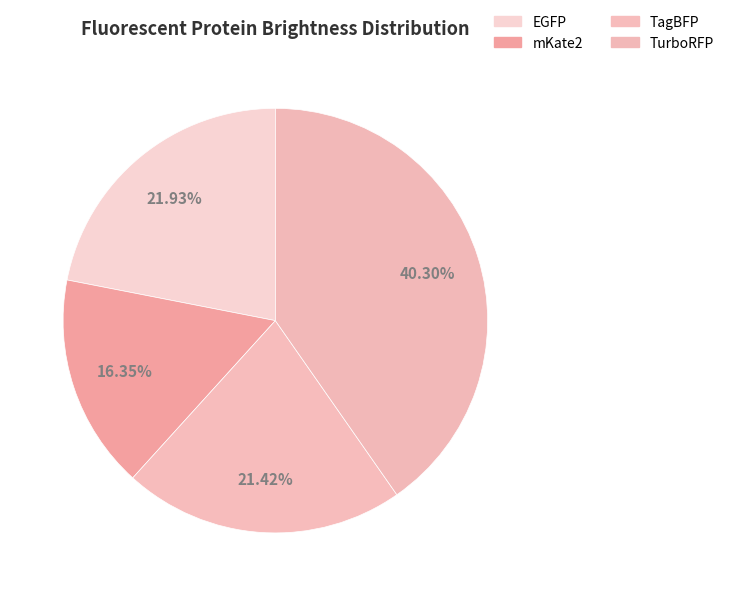

How many slices are in this pie chart?

4